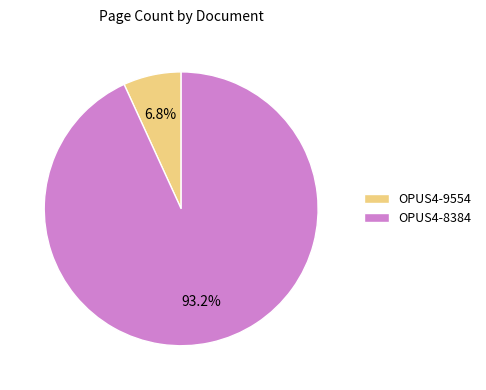

To the nearest percent, what percentage of the pie is OPUS4-9554?

7%